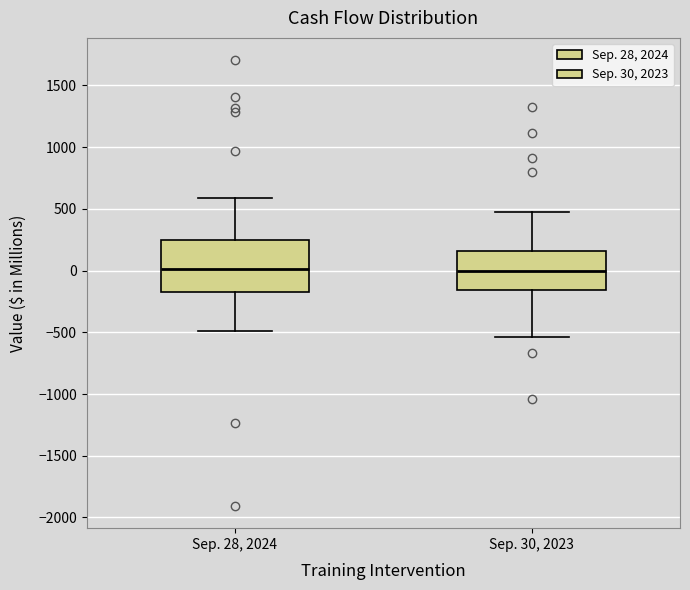

Reading left to right, transcribe this box plot: for each box, give where its median line is, the range the box spans, and where its two whiskers end, as read against the y-axis. The values are not printed on the chart, so give them approximately, as read against the axis.

Sep. 28, 2024: median 0, box -150 to 250, whiskers -500 to 600
Sep. 30, 2023: median 0, box -150 to 150, whiskers -550 to 500